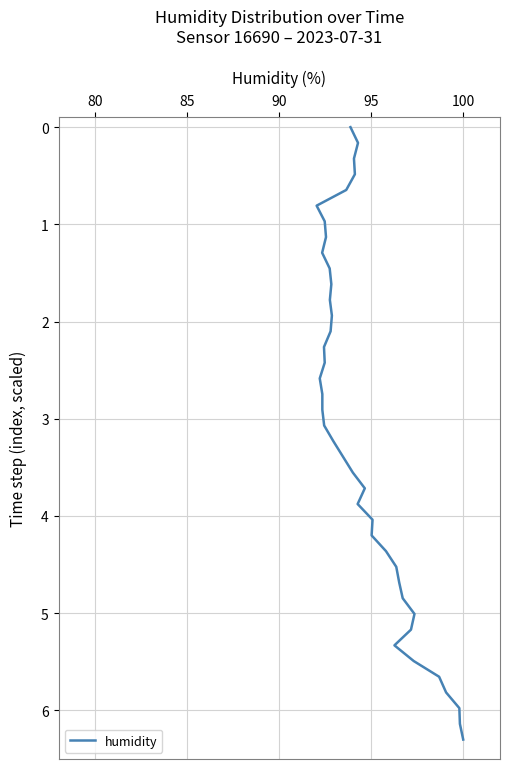

Reading left to right, list all the values displayed in this chart.

0.0	0.2	0.3	0.5	0.6	0.8	1.0	1.1	1.3	1.5	1.6	1.8	1.9	2.1	2.3	2.4	2.6	2.7	2.9	3.1	3.2	3.4	3.6	3.7	3.9	4.0	4.2	4.4	4.5	4.7	4.8	5.0	5.2	5.3	5.5	5.7	5.8	6.0	6.1	6.3